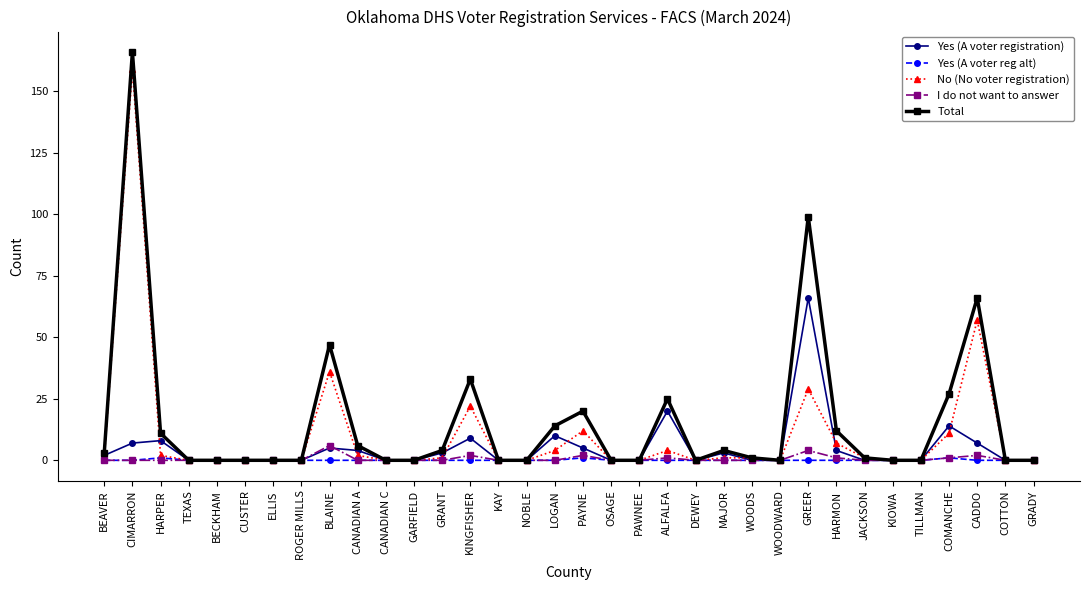

At which category does the chart reach its peak across all series?

CIMARRON